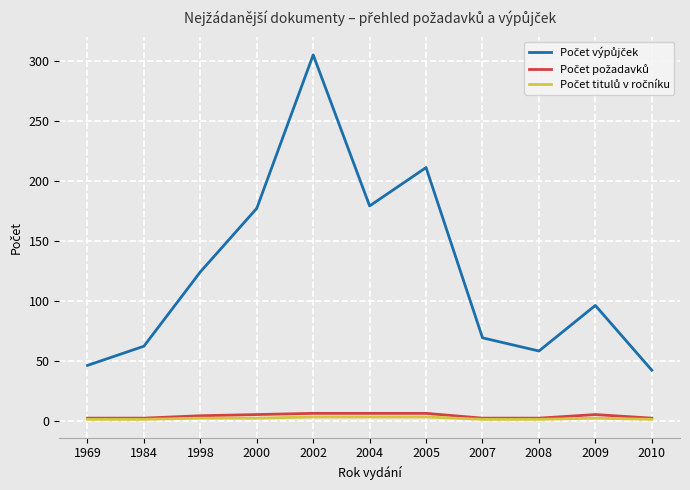

At which category does the chart reach its peak across all series?

2002